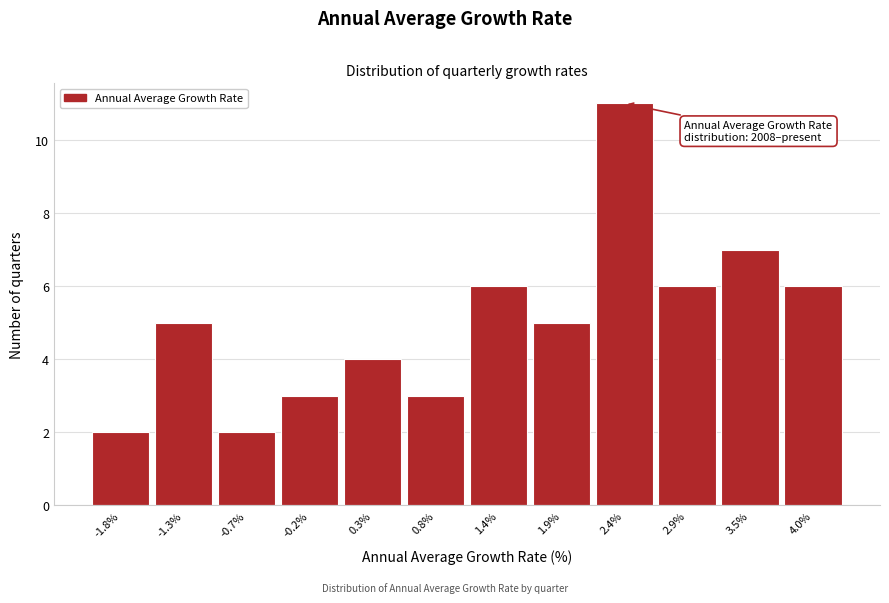

Which range on the x-axis has the tallest bar?

2.2 to 2.7